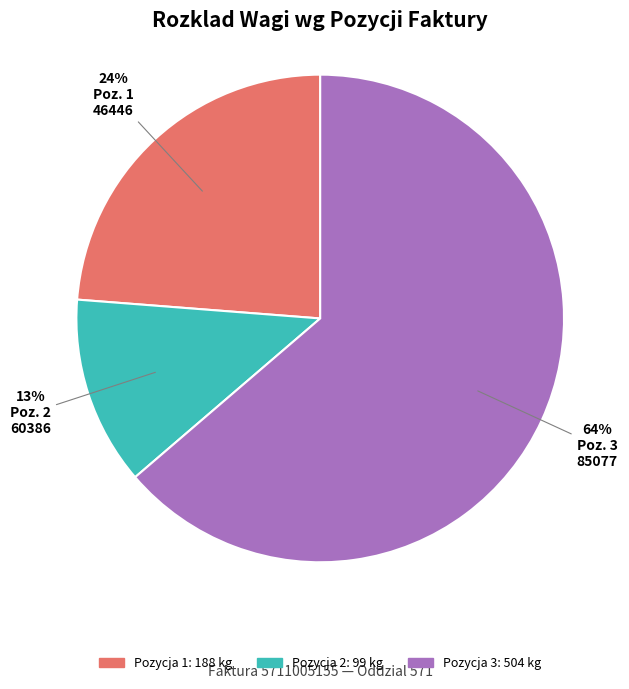

To the nearest percent, what is the average slice percentage?

33%